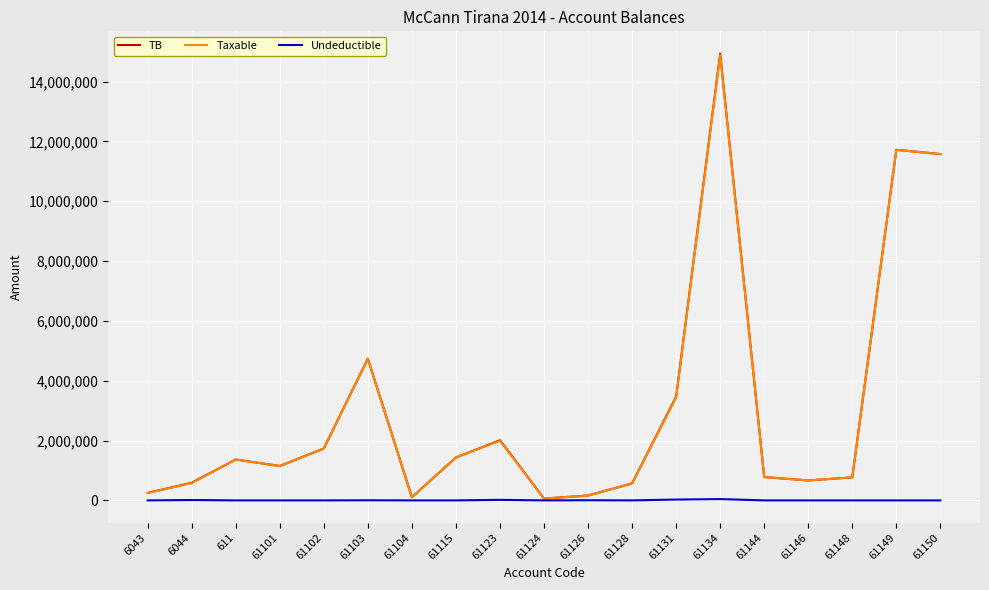

What is the difference between the second highest and second lowest values in the Undeductible series?

28000.0